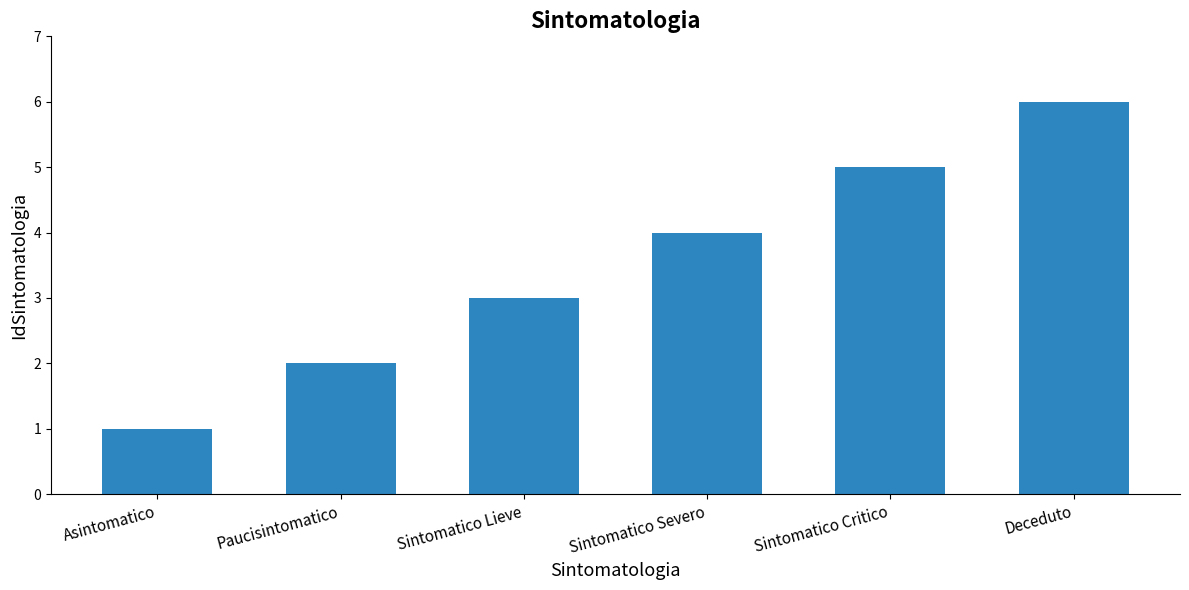

What is the smallest value displayed?

1